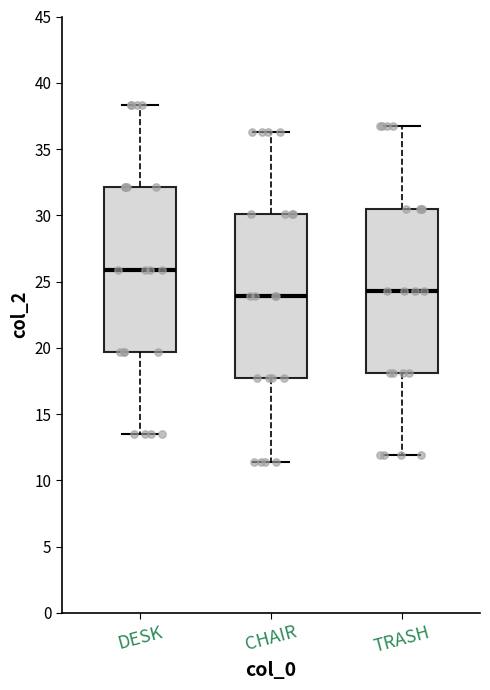

Where is the upper edge of the box for CHAIR on the y-axis? The values are not printed on the chart, so give them approximately, as read against the axis.

30.0